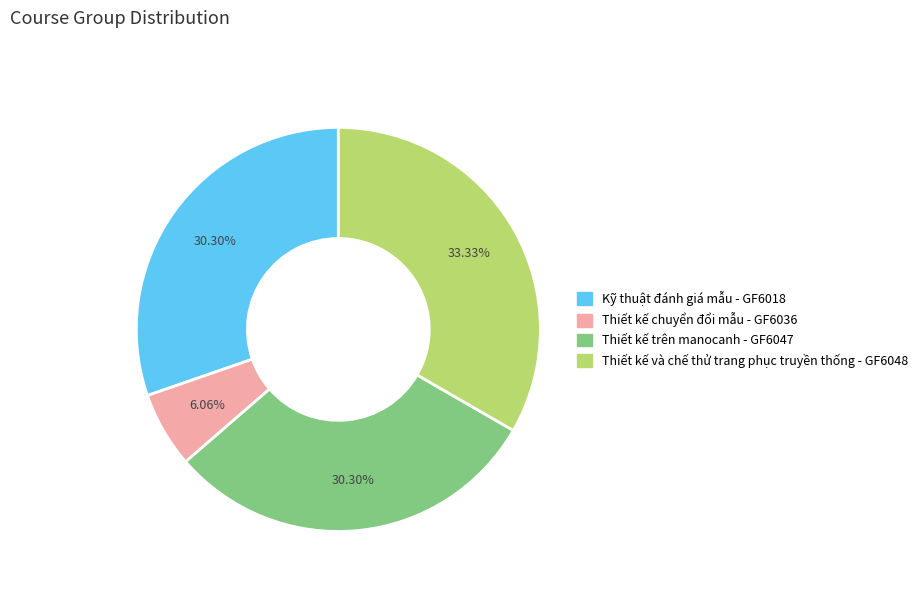

What percentage is the Thiết kế trên manocanh - GF6047 slice, to the nearest percent?

30%